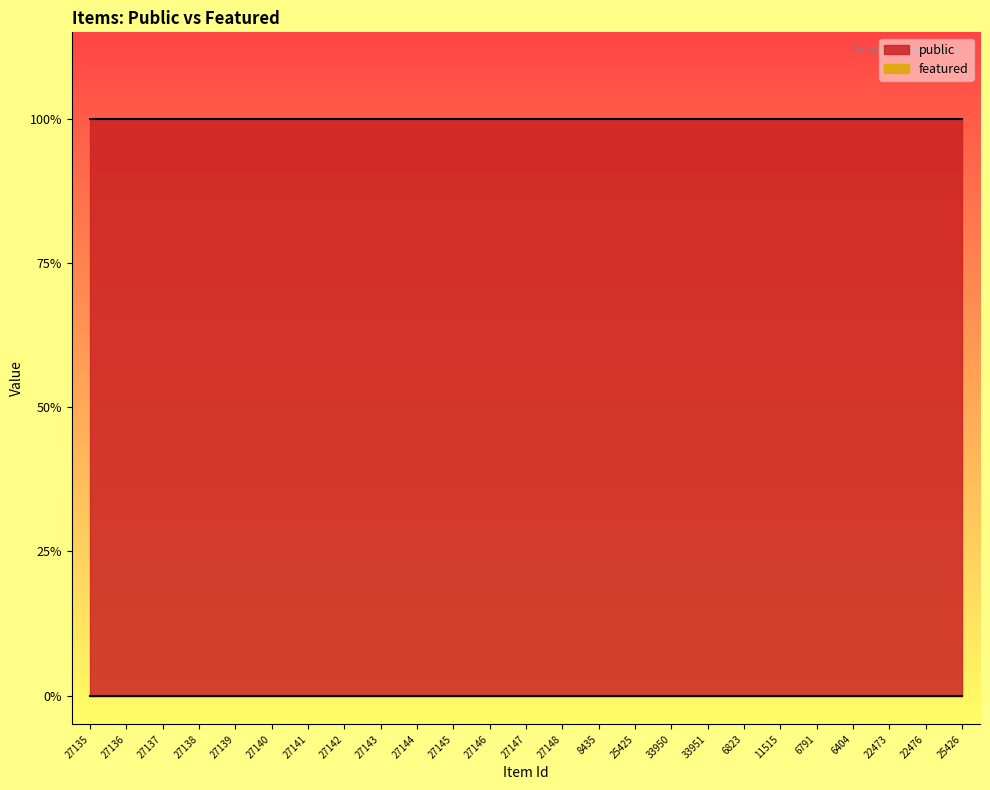

Which label corresponds to the largest value in the chart?

27135